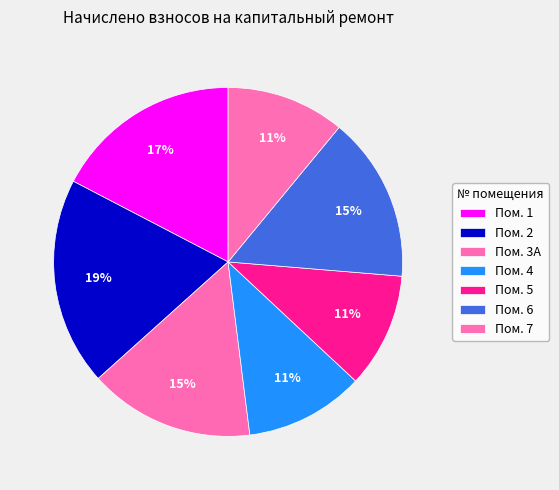

How many slices are in this pie chart?

7